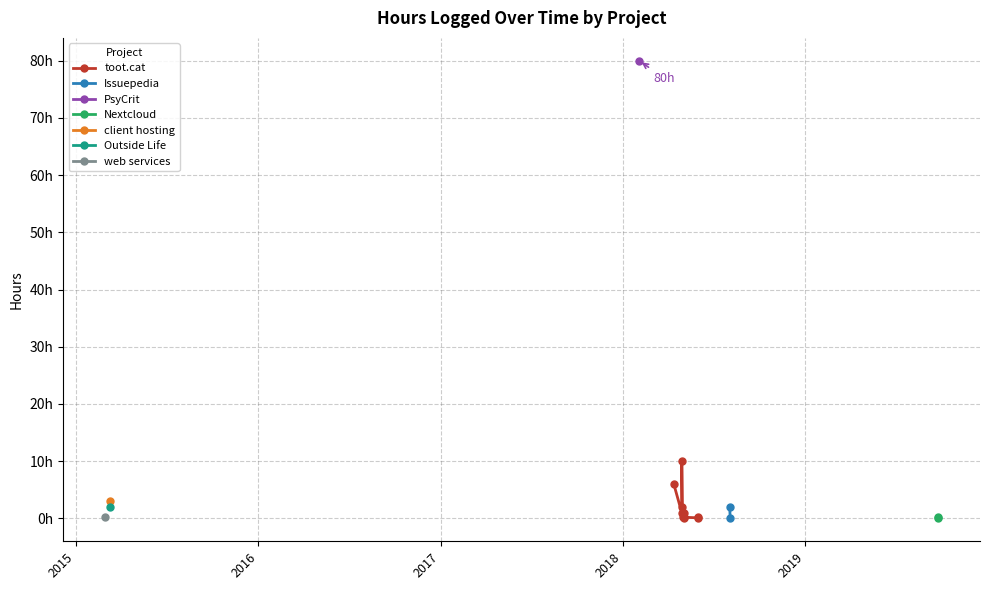

Is this an area chart (filled region under the line)?

No